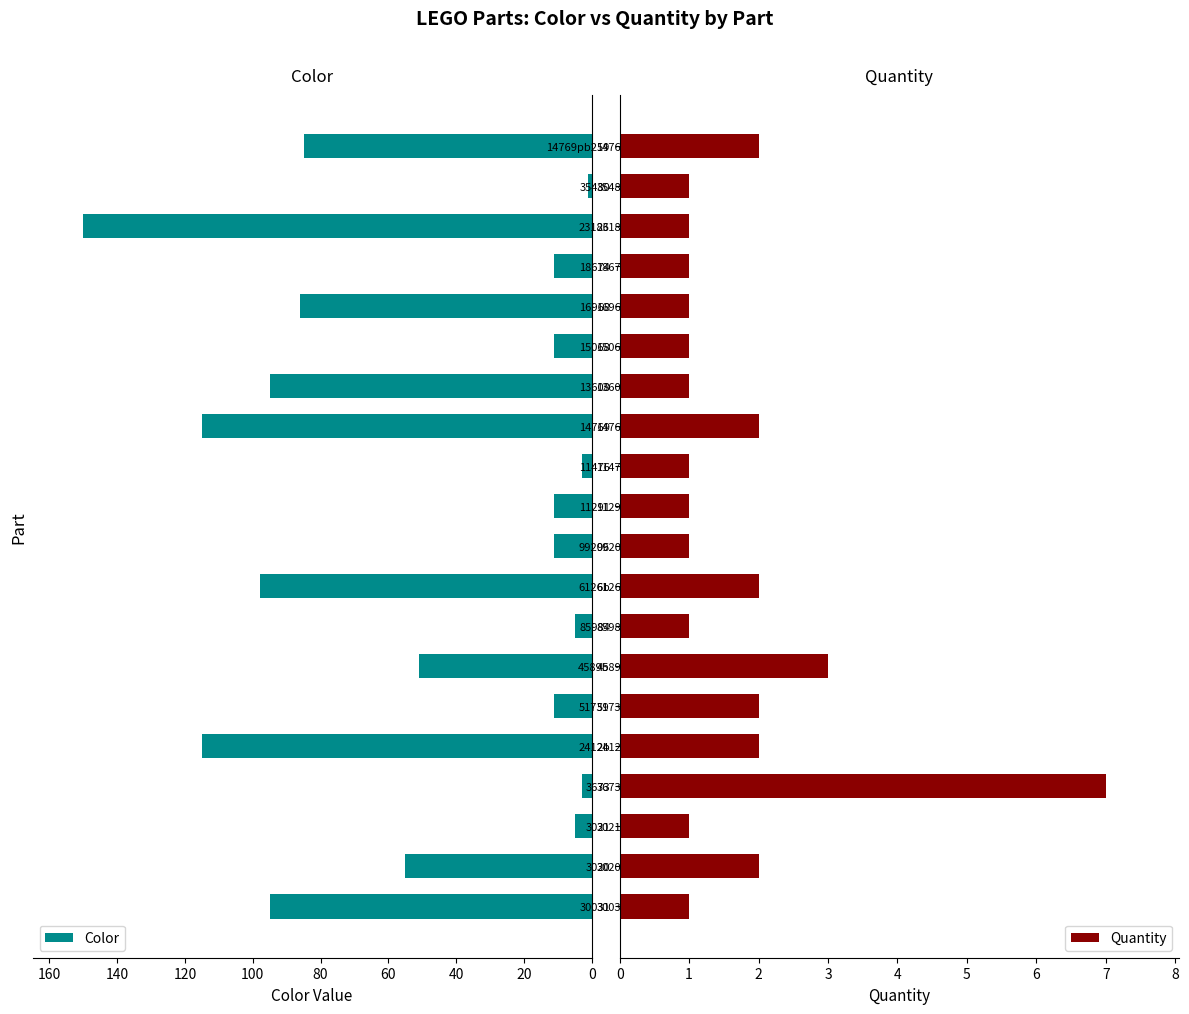

What is the difference between the maximum and minimum values in the Color series?

149